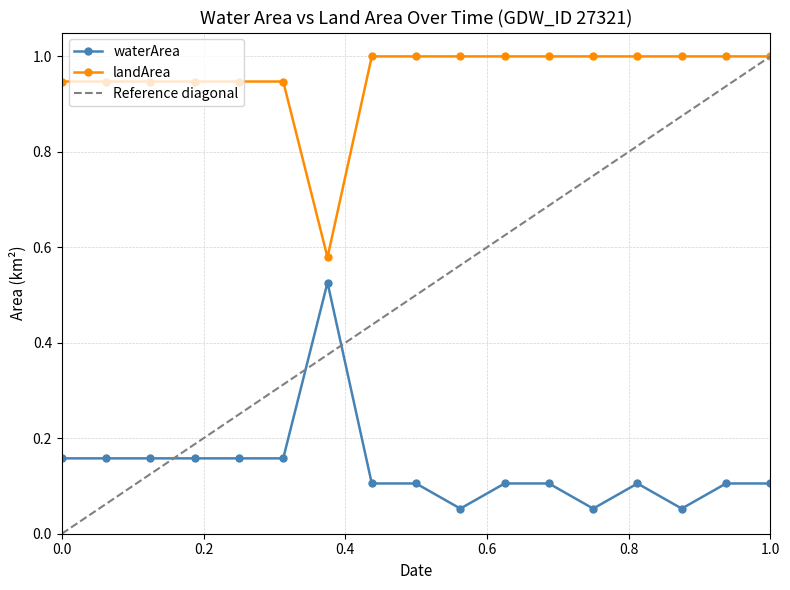

Reading left to right, what are all the values shown in this chart?

waterArea: 0.2	0.2	0.2	0.2	0.2	0.2	0.5	0.1	0.1	0.1	0.1	0.1	0.1	0.1	0.1	0.1	0.1
landArea: 0.9	0.9	0.9	0.9	0.9	0.9	0.6	1.0	1.0	1.0	1.0	1.0	1.0	1.0	1.0	1.0	1.0